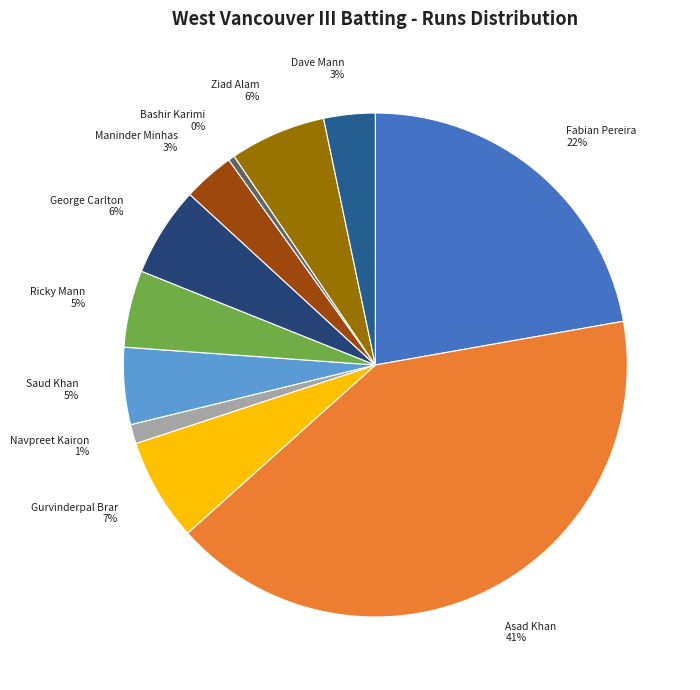

Combined, do Gurvinderpal Brar and Asad Khan account for over 50%?

No